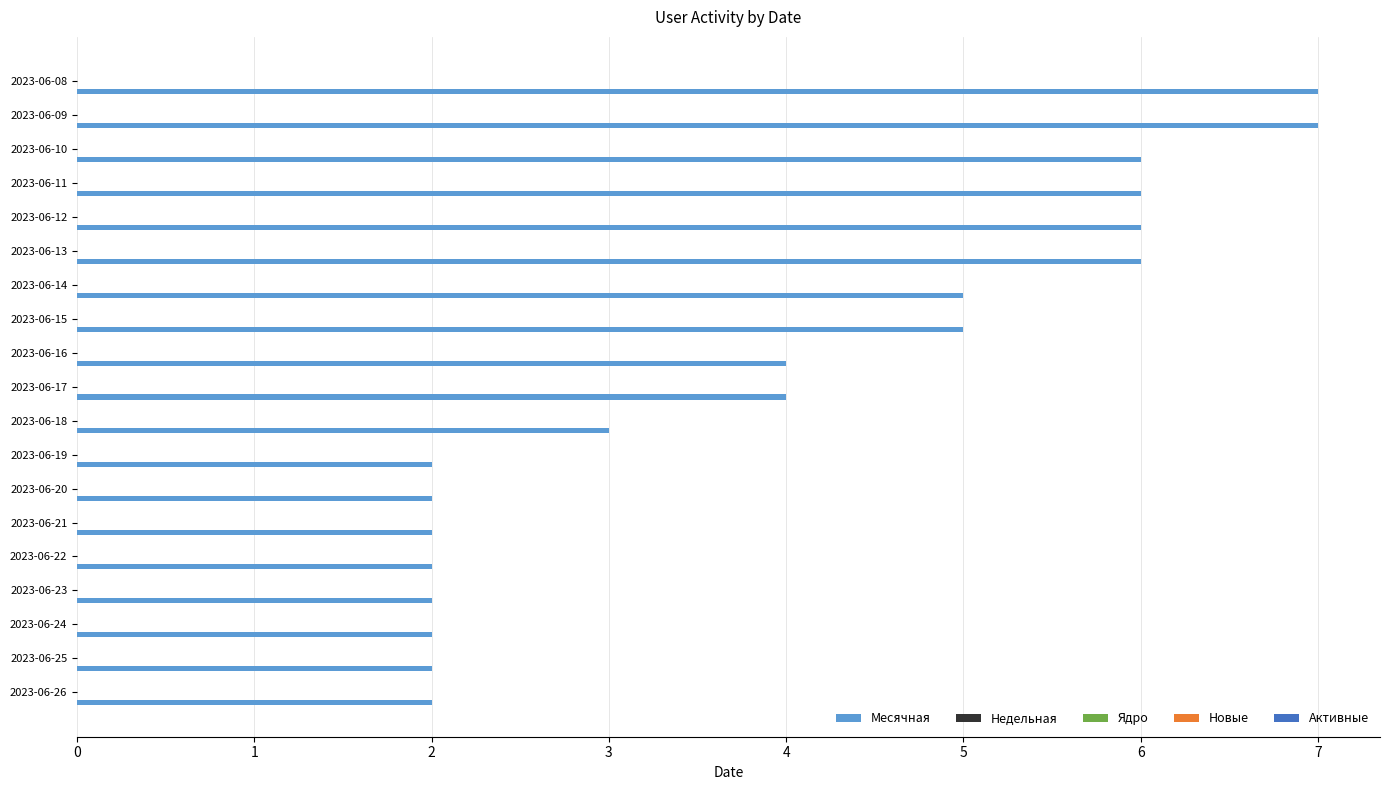

What is the average value?

4